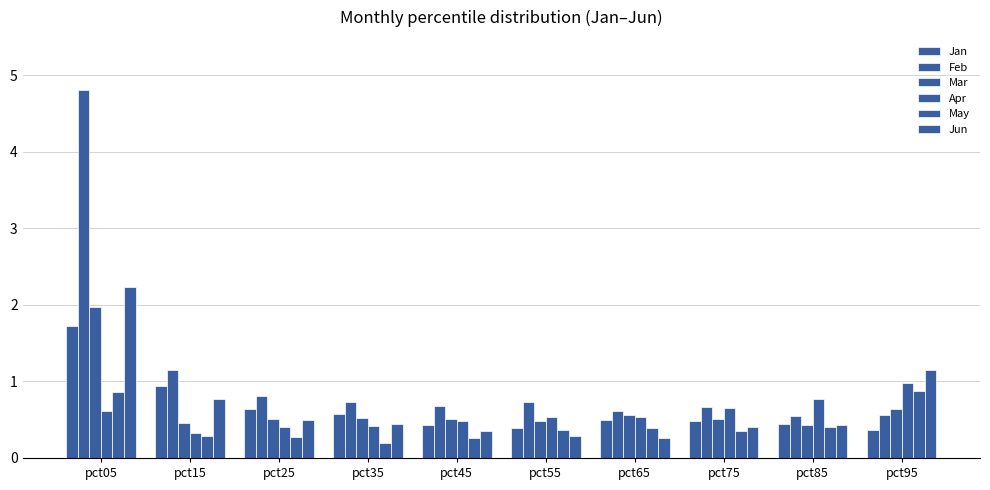

What is the value of the Mar bar at the 2nd from the left?

0.5